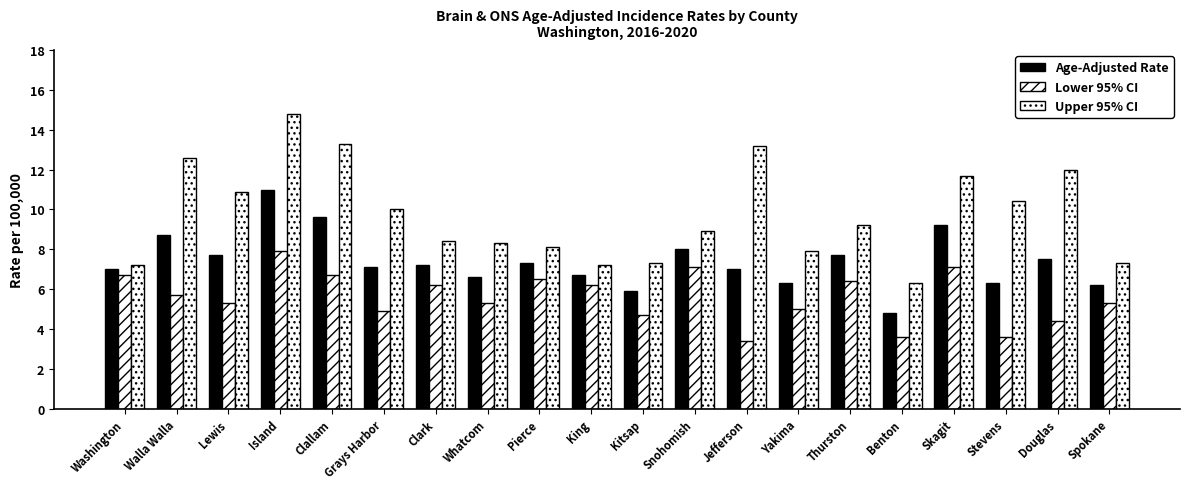

At Pierce, list the series in order from smallest to largest.

Lower 95% CI, Age-Adjusted Rate, Upper 95% CI